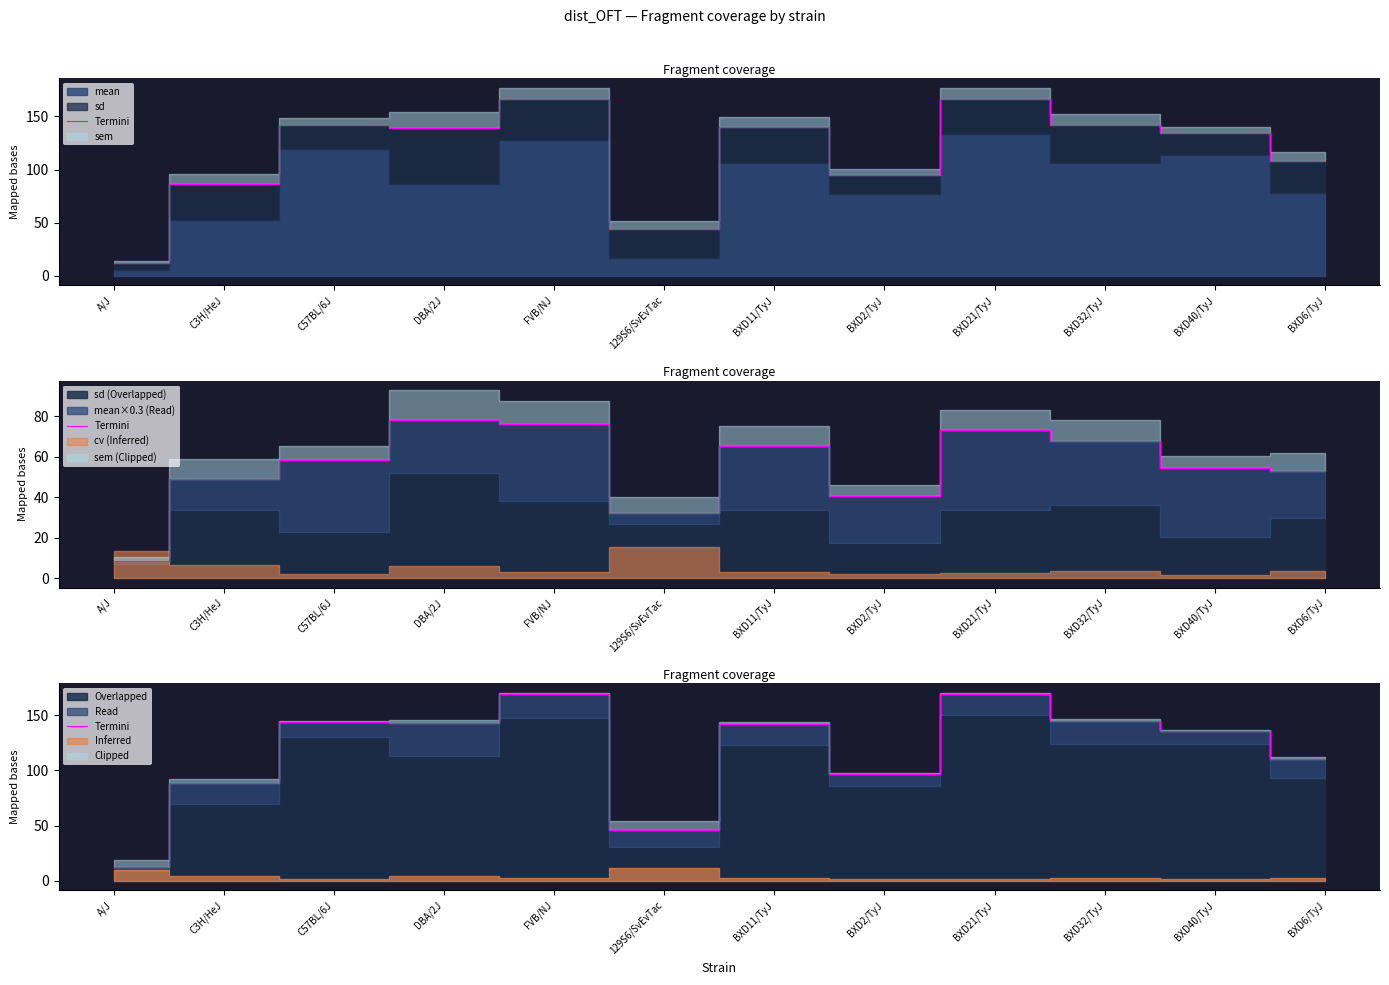

Which category has the lowest value across all series?

A/J